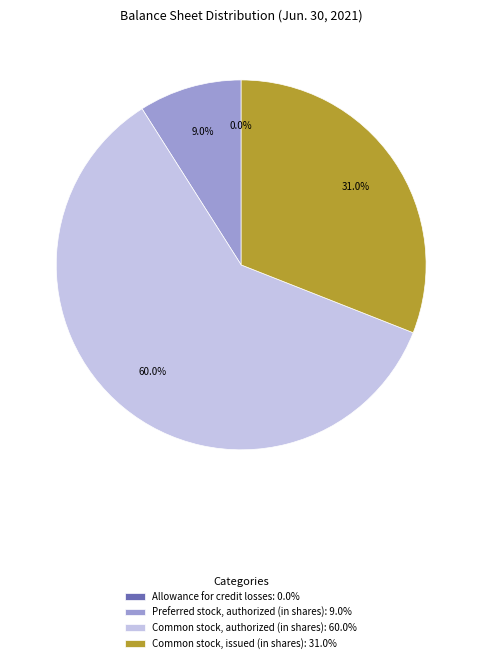

What is the largest slice in the pie chart?

Common stock, authorized (in shares): 60.0%